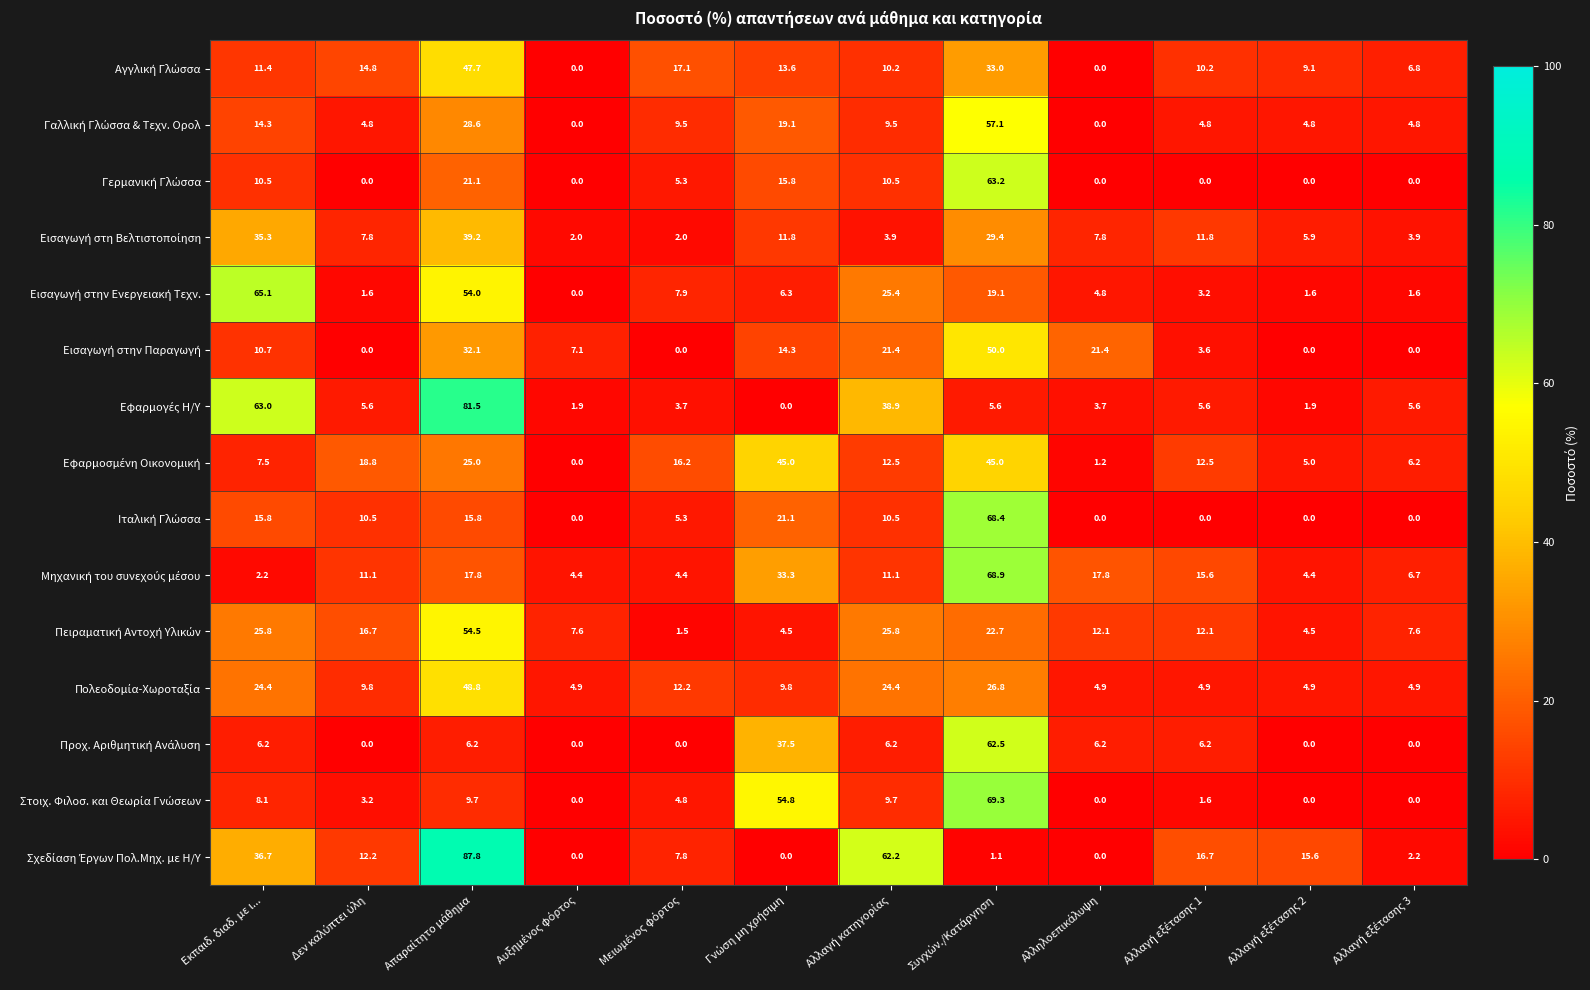

What is the maximum value shown in the chart?

87.8